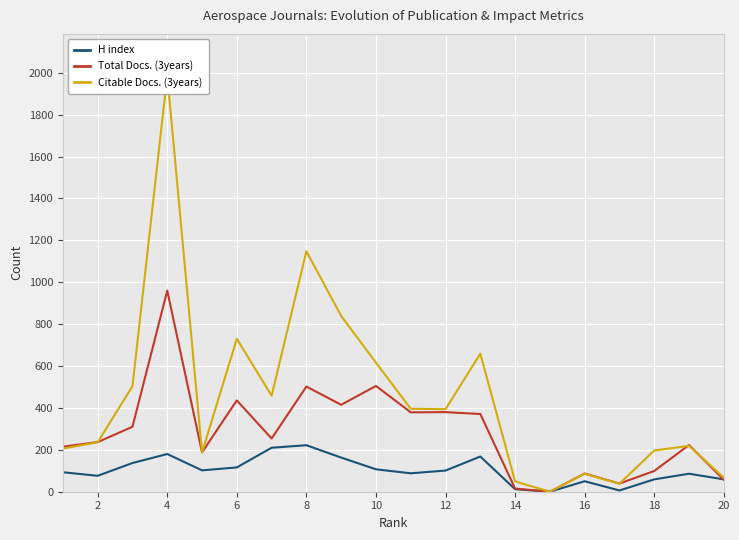

What is the sum of the Total Docs. (3years) values at 18 and 14?

114